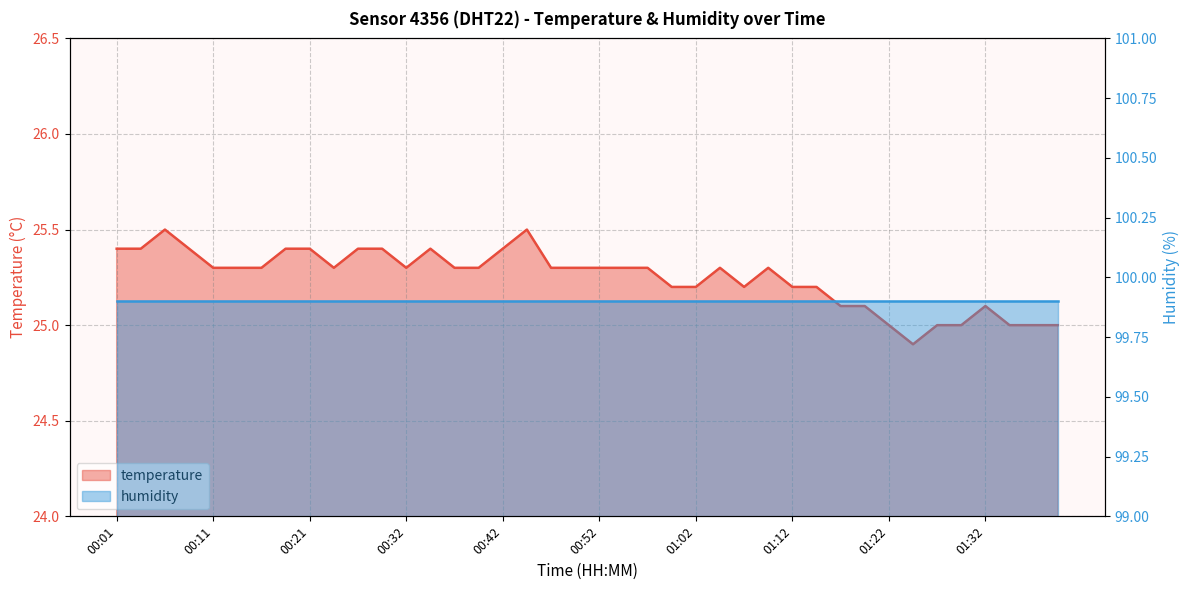

Count the values in the range 25 to 26.

39